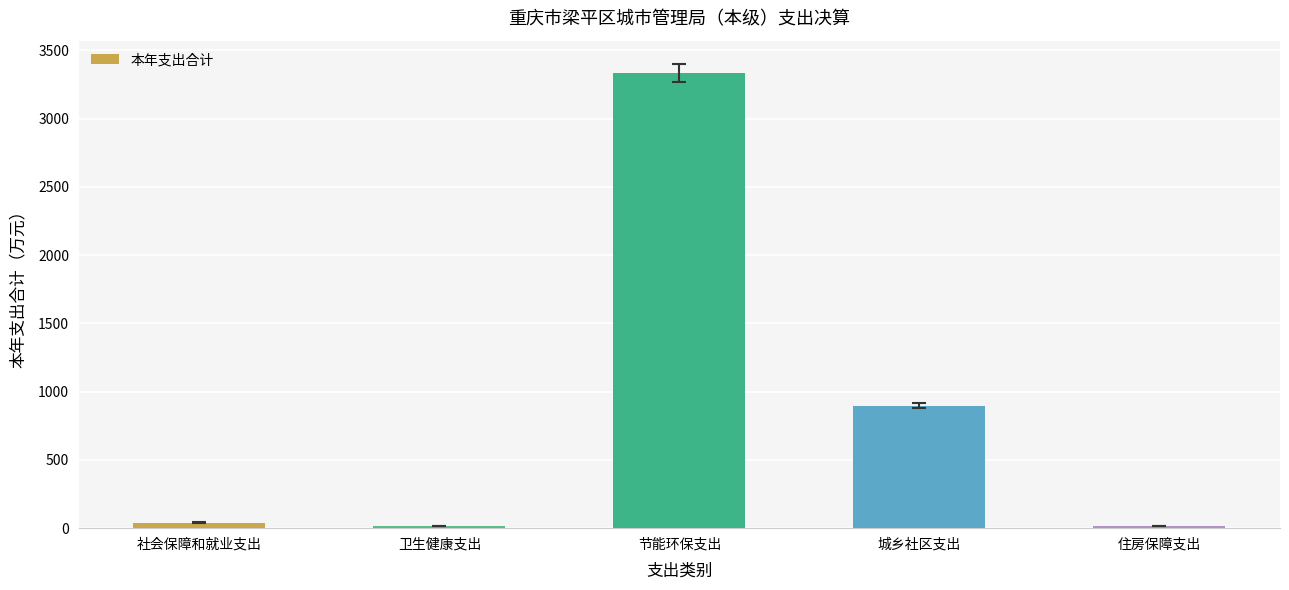

Which category has the highest value across all series?

节能环保支出